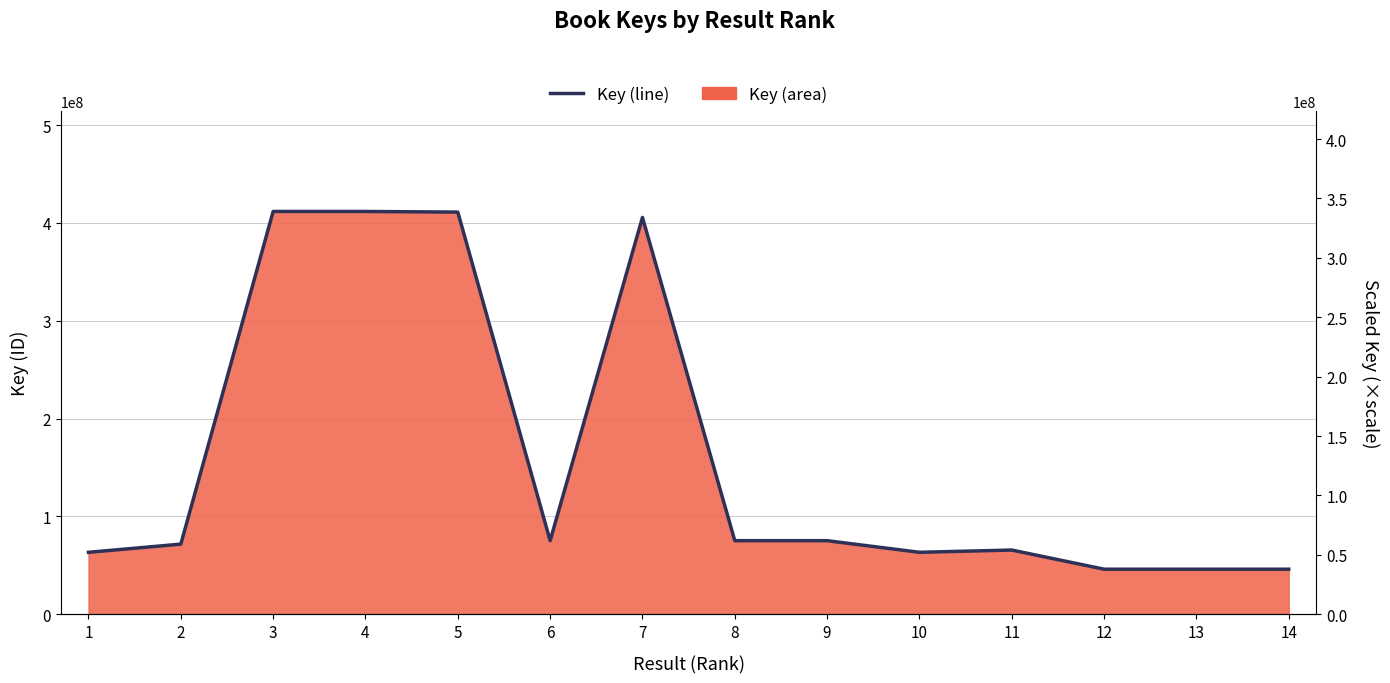

How many lines are shown in the chart?

1